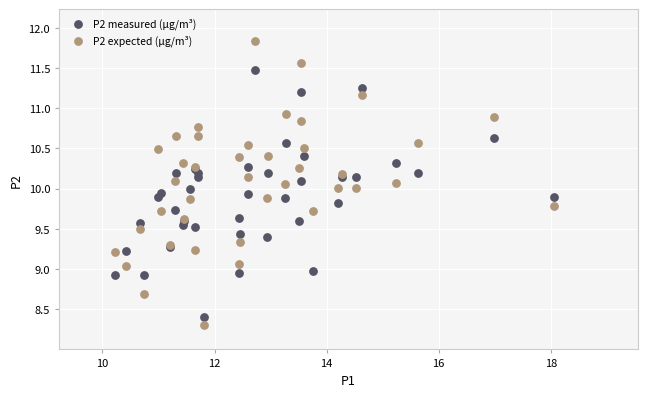

Which series reaches the maximum Y coordinate?

P2 expected (µg/m³)